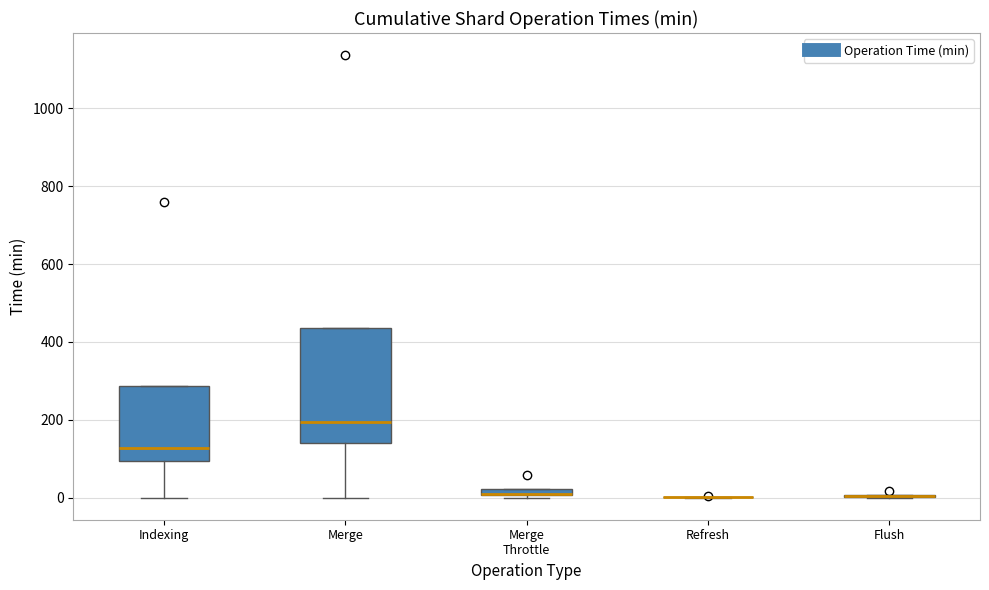

Comparing the boxes themselves (not the whiskers), which one is the tallest?

Merge